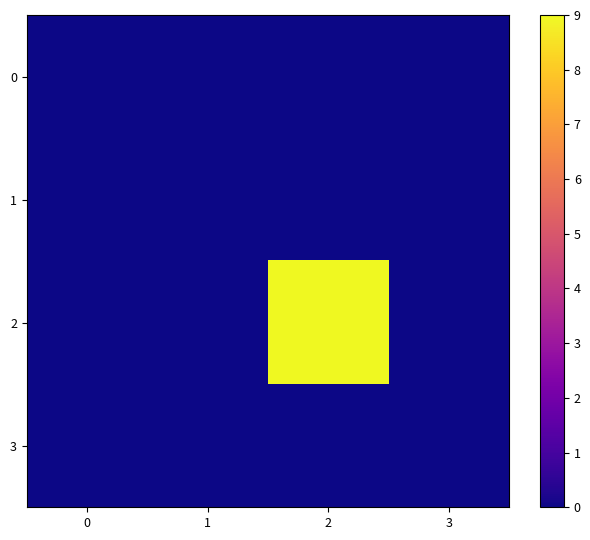

Which has a higher value, 2 or 1?

2